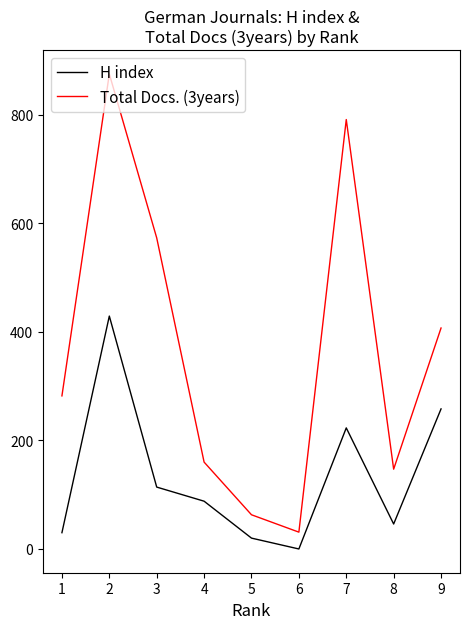

What is the sum of the Total Docs. (3years) values at 4 and 7?

951